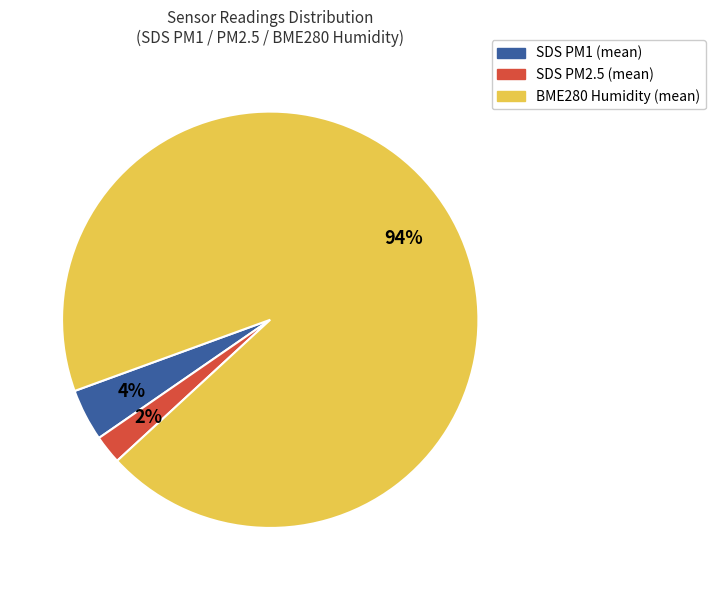

To the nearest percent, what is the average slice percentage?

33%